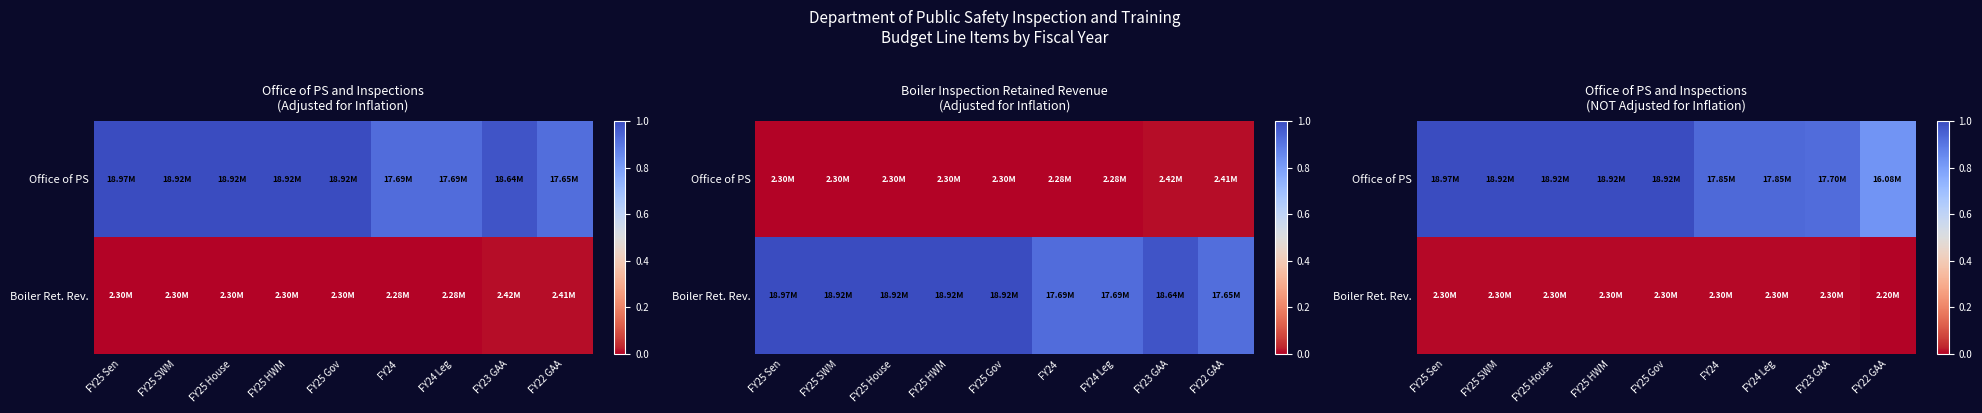

Is it true that Office of PS equals 0.5 at FY25 House?

False